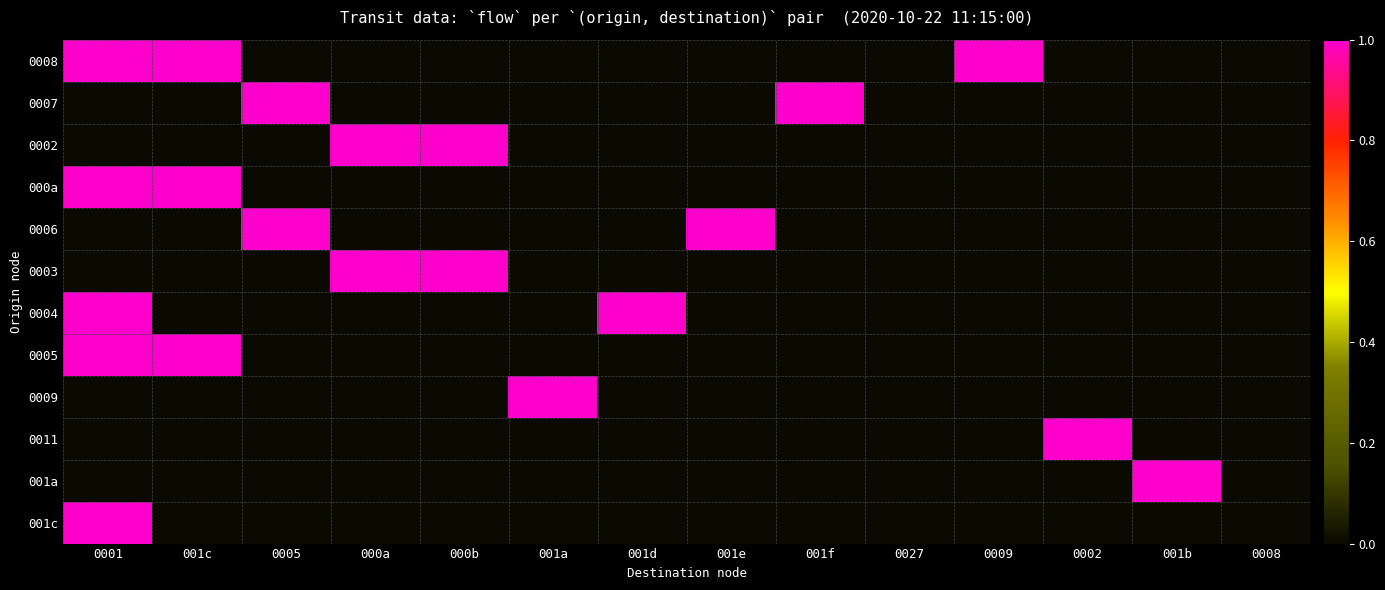

Which label corresponds to the smallest value in the chart?

0005